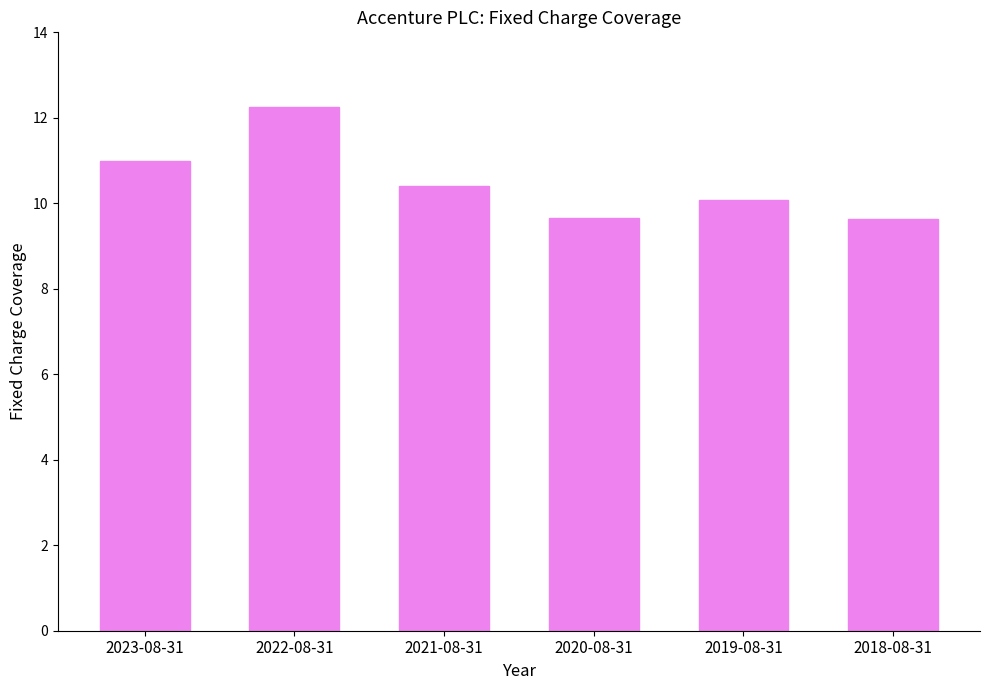

Are the bars horizontal?

No